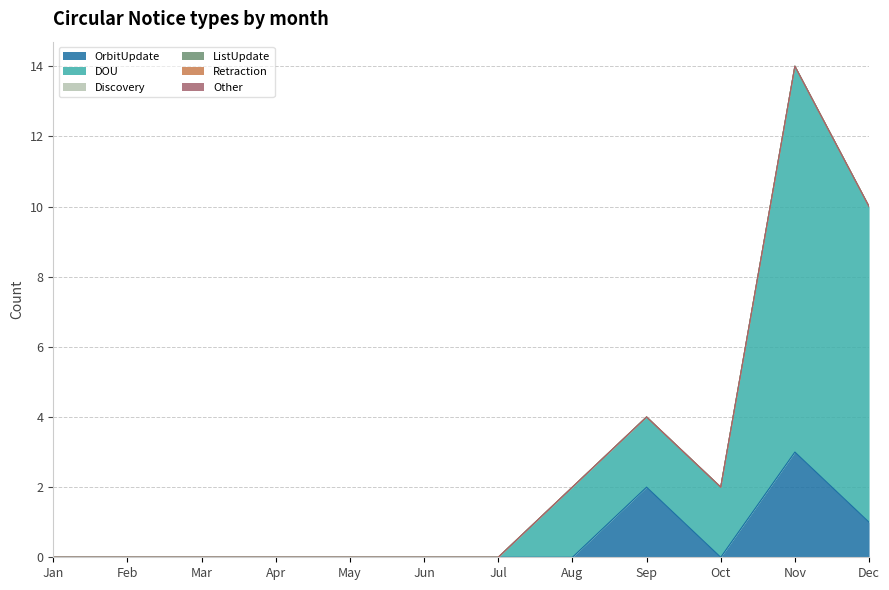

How many data points in OrbitUpdate are above 0?

3